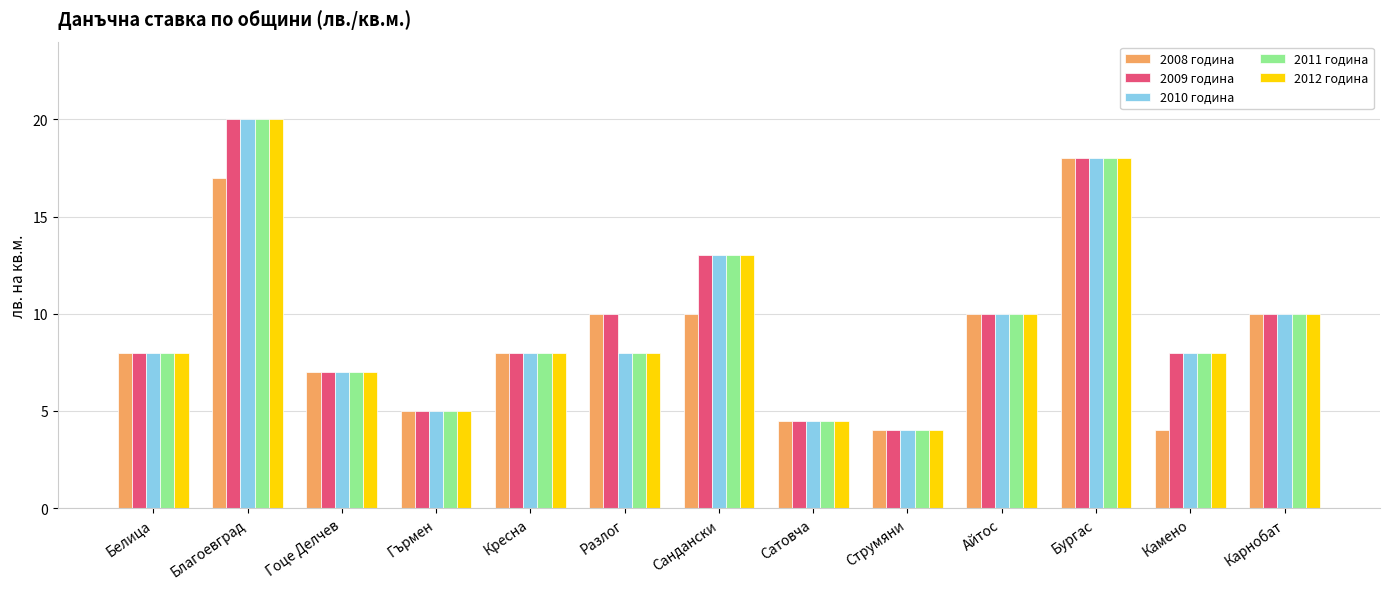

At which label does 2011 година reach its minimum?

Струмяни